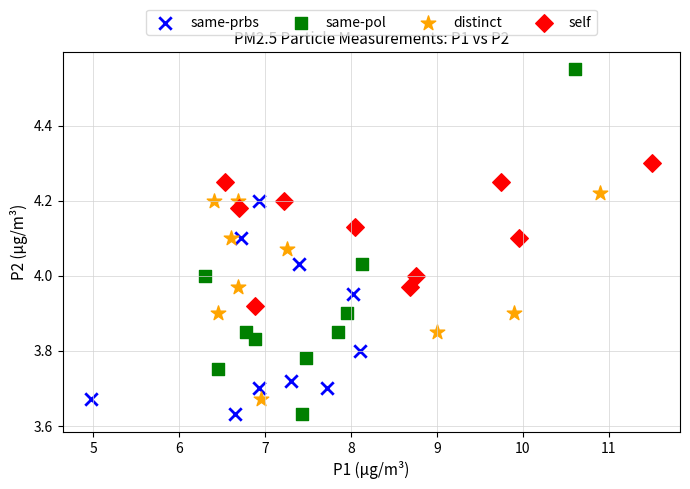

Which series has the largest Y range (max minus min)?

same-pol